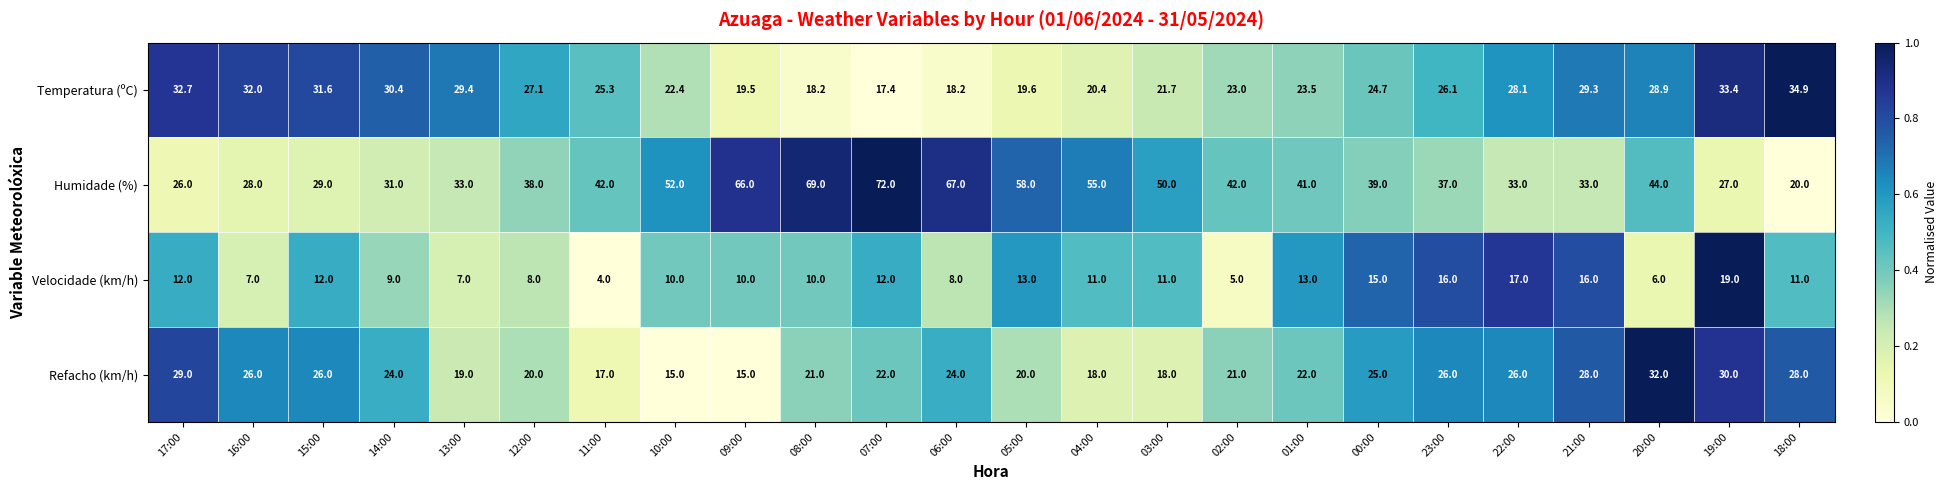

Rank the series at 07:00 from highest to lowest value.

Humidade (%), Refacho (km/h), Temperatura (ºC), Velocidade (km/h)